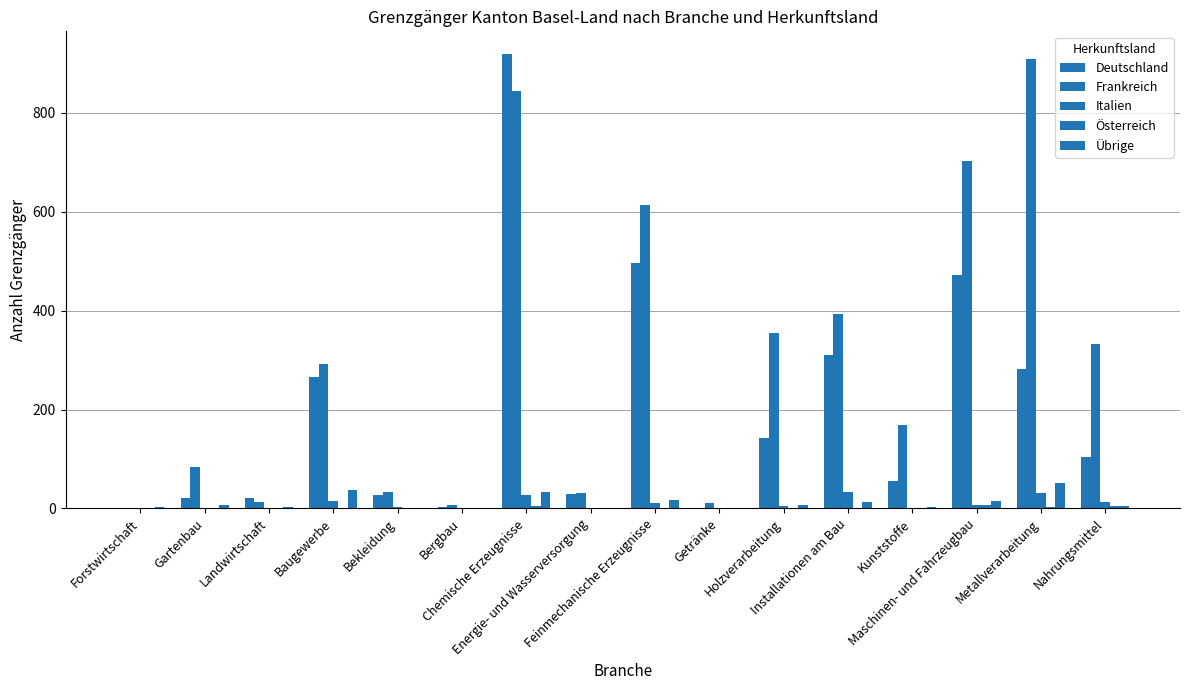

How many distinct data groups are displayed?

5